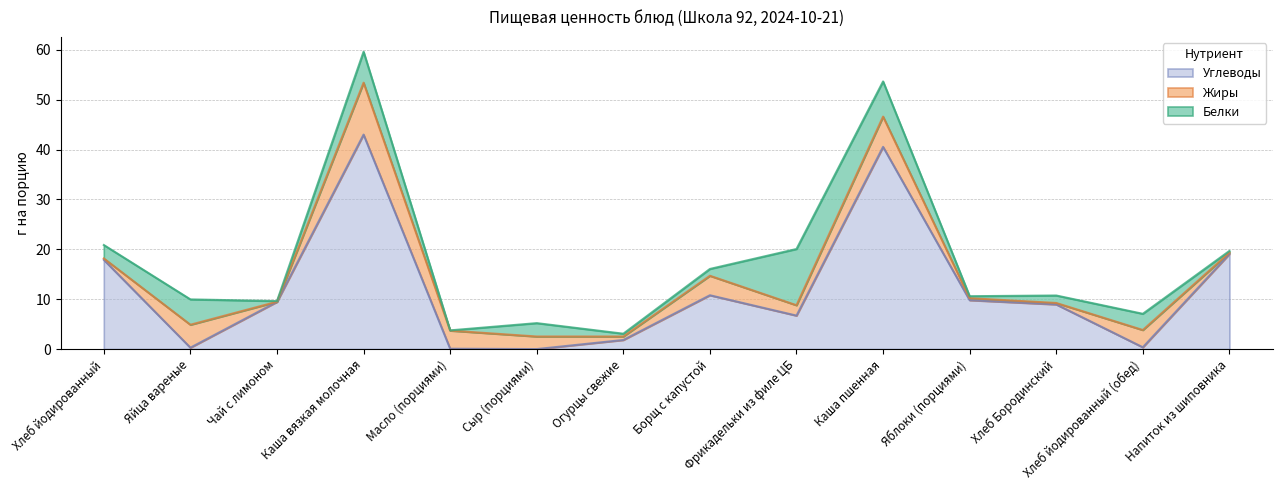

Reading right to left, list all the values displayed in this chart.

Белки: 0.3	3.2	1.5	0.4	7.0	11.3	1.4	0.6	2.7	0.1	6.2	0.1	5.1	2.7
Жиры: 0.3	3.5	0.3	0.4	6.1	2.1	3.9	0.7	2.5	3.6	10.4	0.0	4.6	0.3
Углеводы: 19.1	0.4	8.9	9.8	40.5	6.7	10.8	1.8	0.0	0.1	43.0	9.5	0.3	17.9